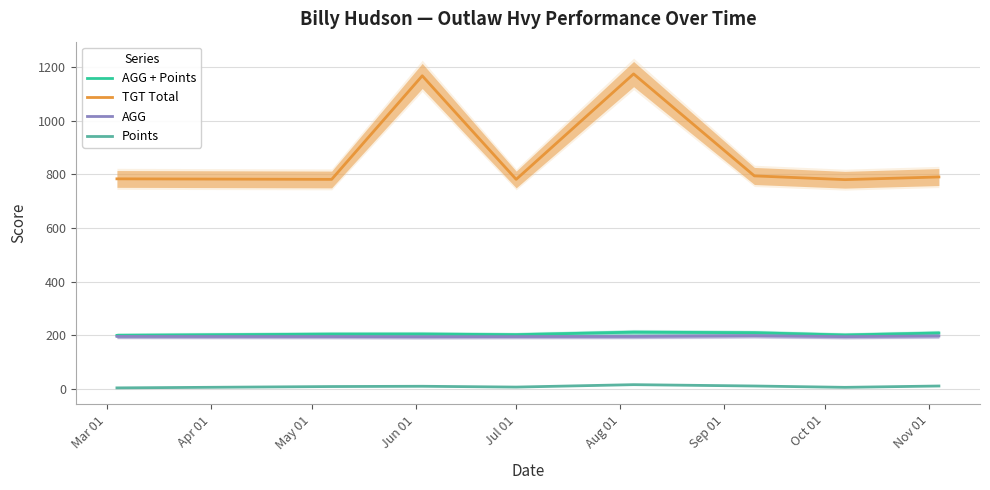

Which series has the widest spread of values?

TGT Total